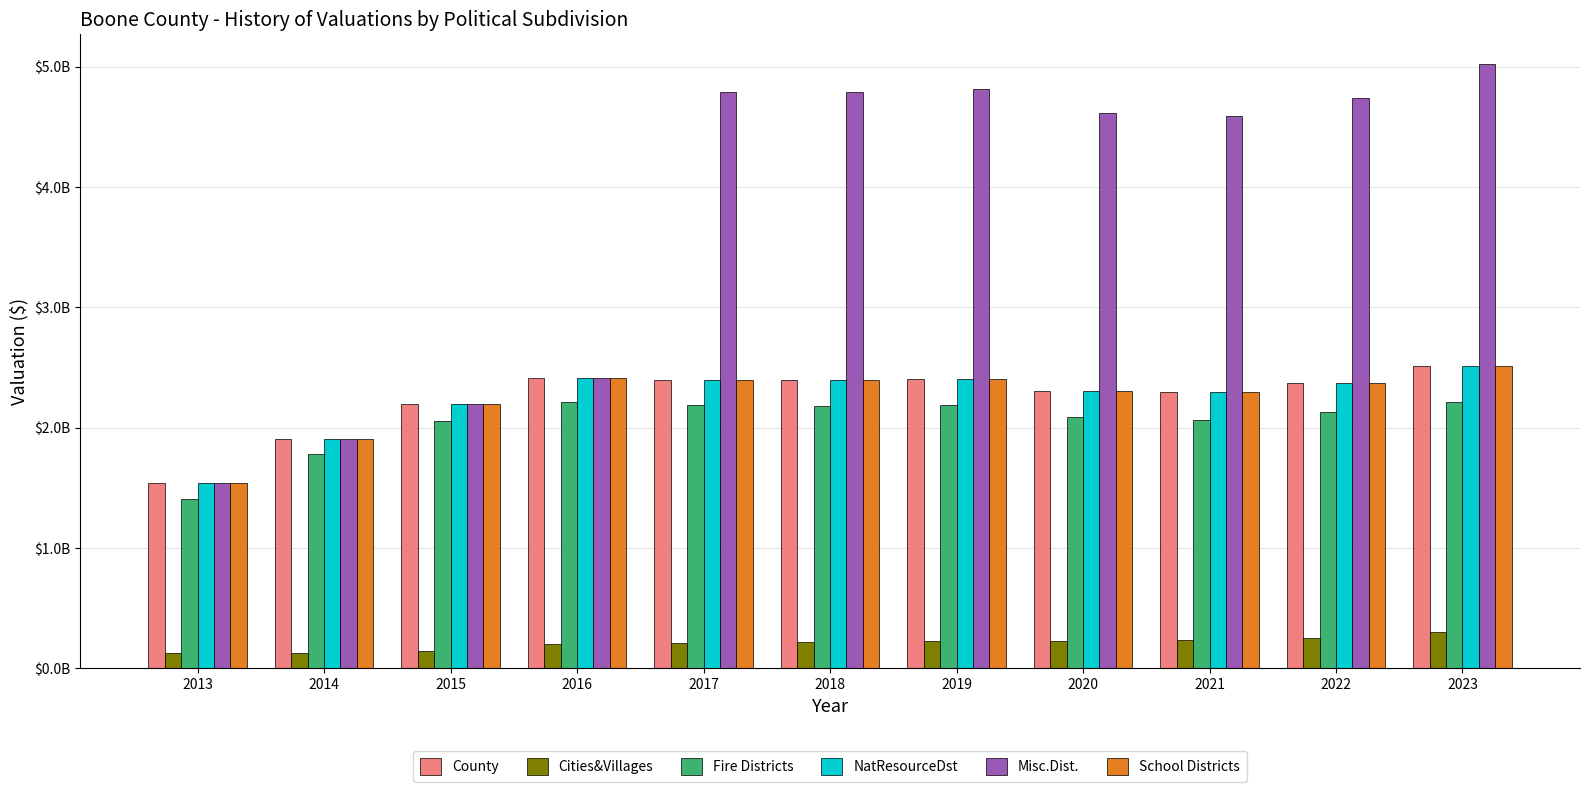

Which series has the largest total across all categories?

Misc.Dist.